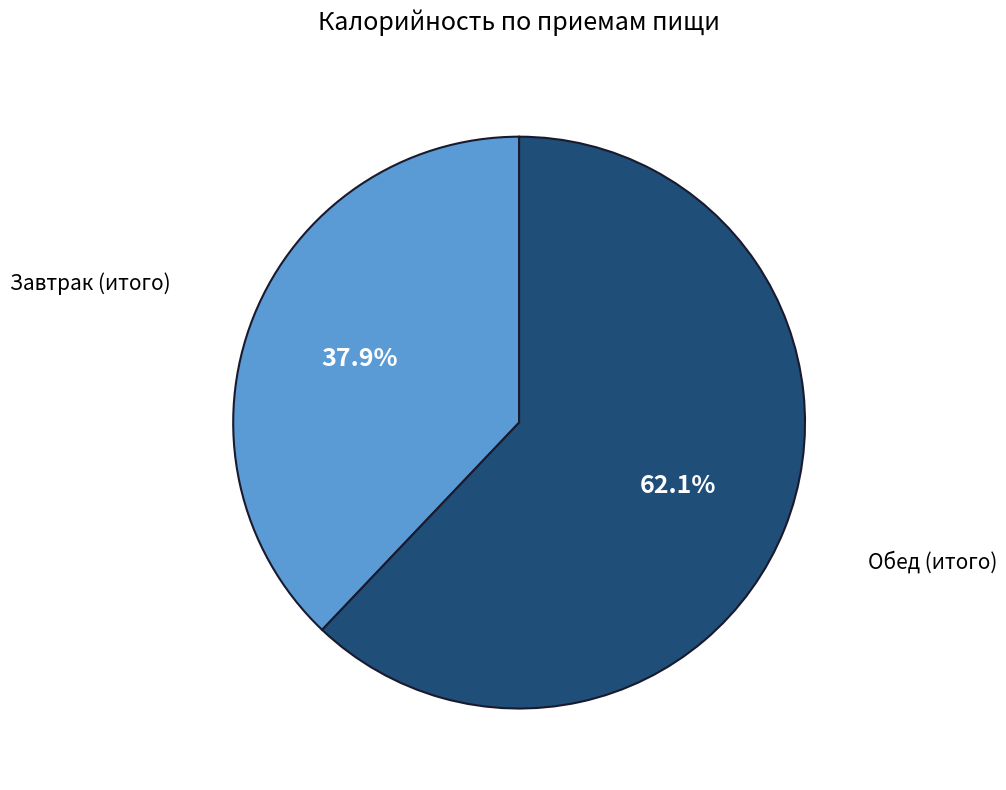

Is there a majority slice in this chart?

Yes